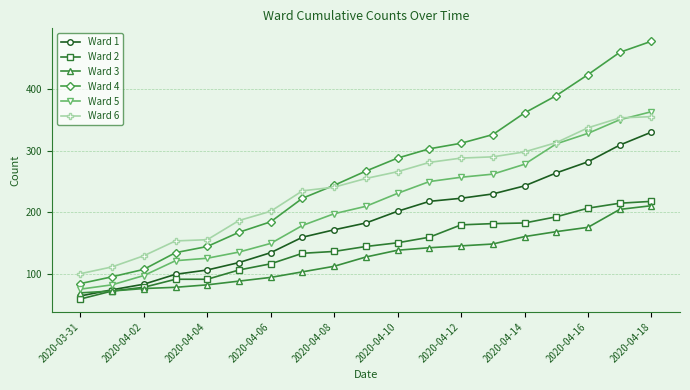

Which series has the largest range (max minus min)?

Ward 4